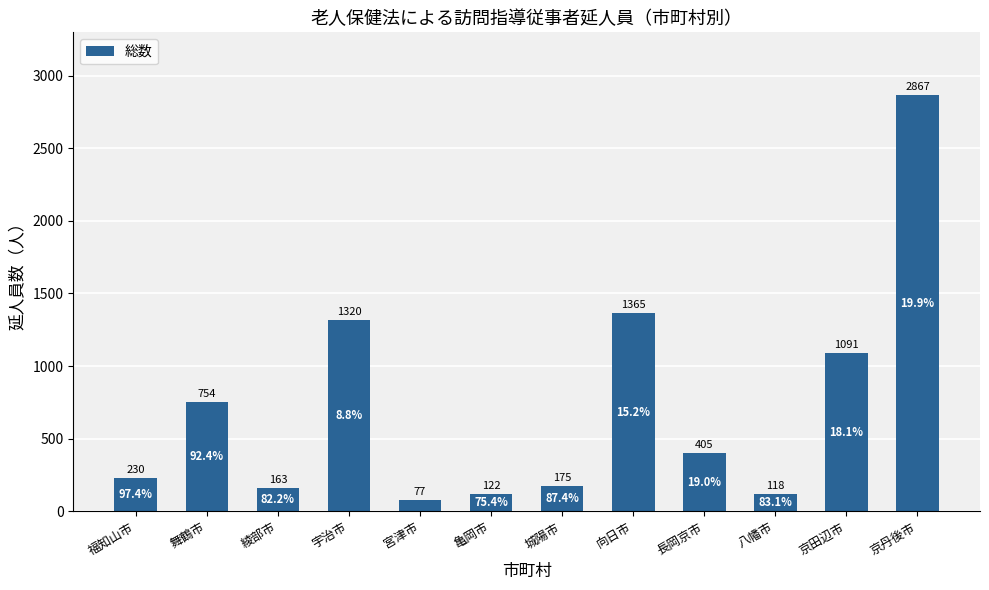

At which label is the value closest to 1472?

向日市